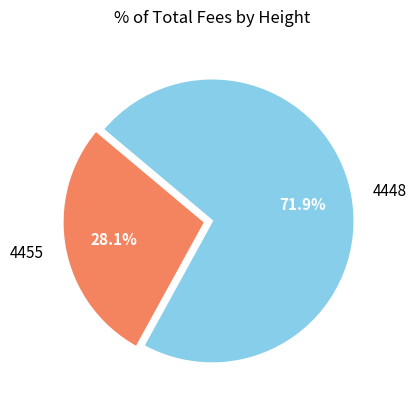

To the nearest percent, what percentage of the pie is 4455?

28%